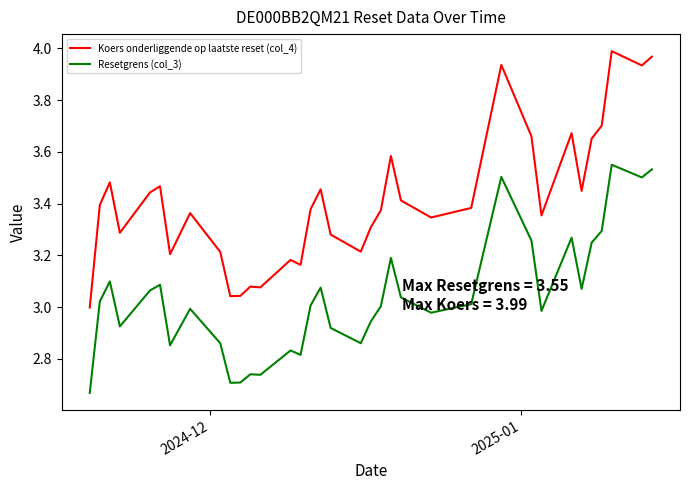

How many categories are shown in the chart?

35